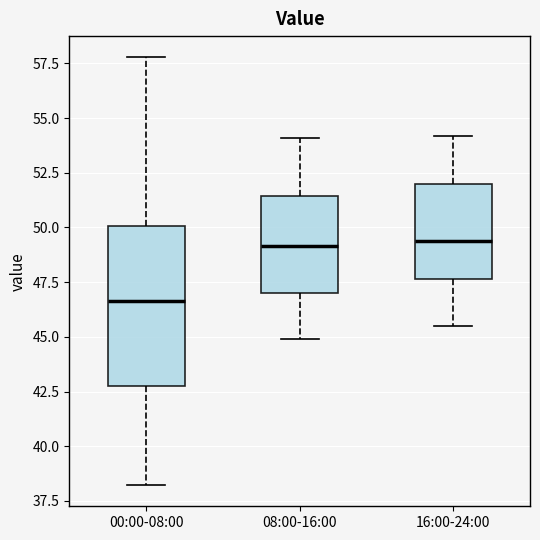

Which box is the tallest, from its lower edge to its upper edge?

00:00-08:00